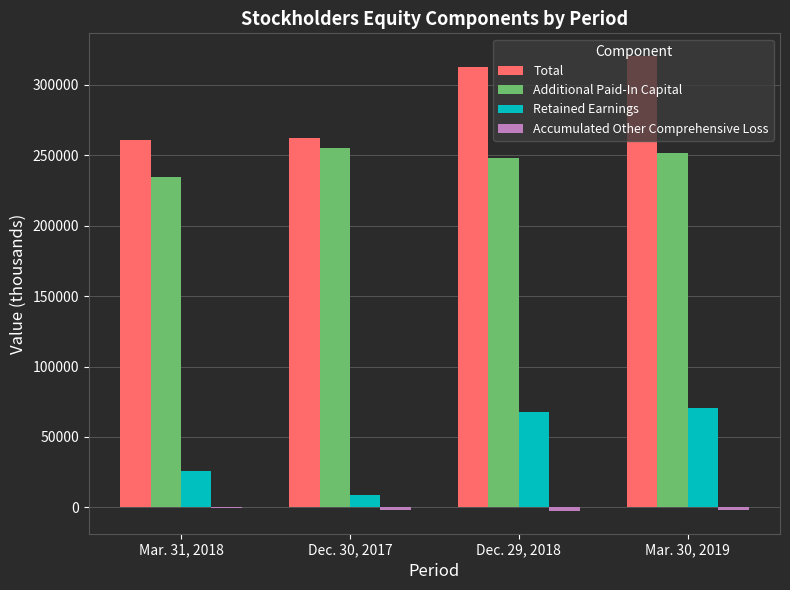

Count the number of data series in this chart.

4